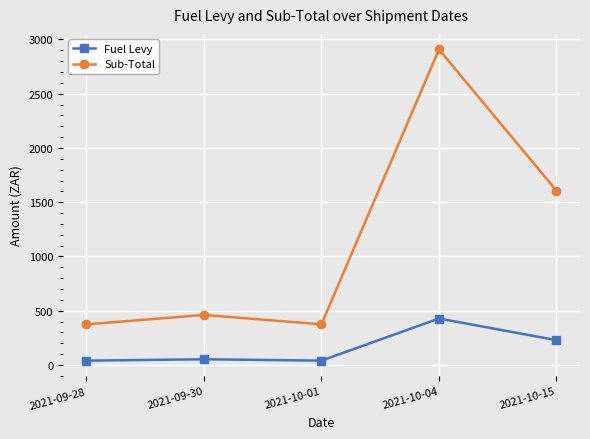

What is the lowest value of the Fuel Levy series?

39.2